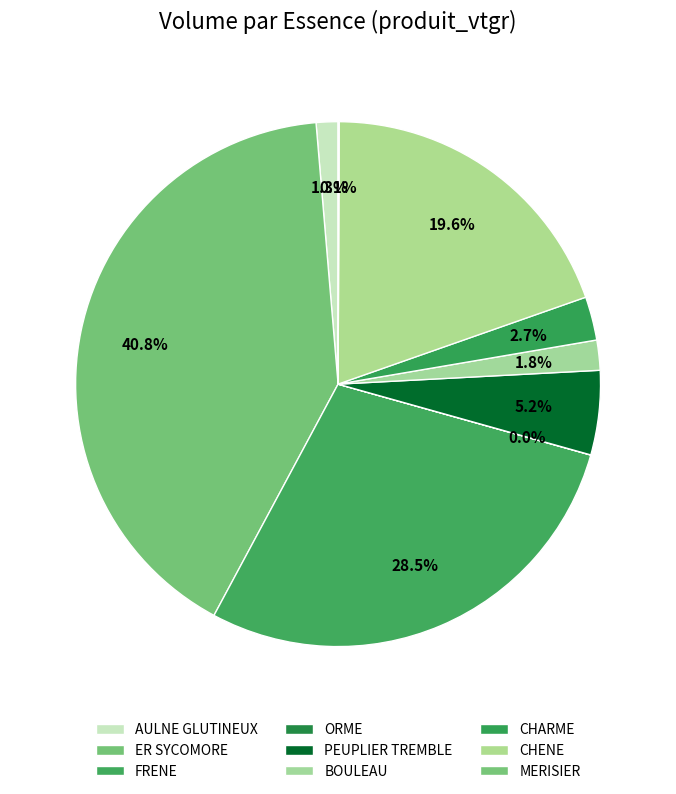

Which slice is the smallest?

ORME